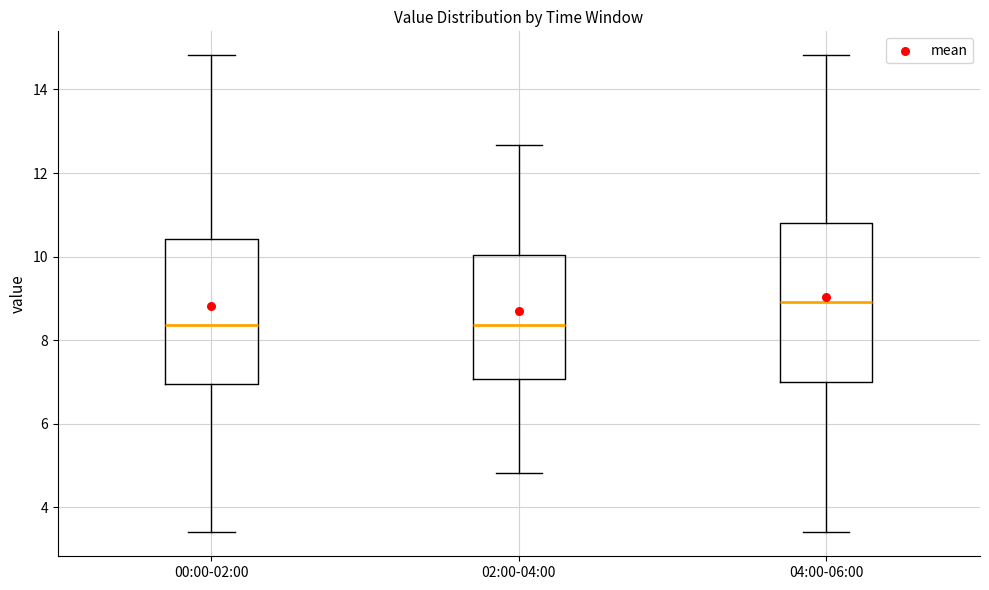

Where is the upper edge of the box for 02:00-04:00 on the y-axis? The values are not printed on the chart, so give them approximately, as read against the axis.

10.0